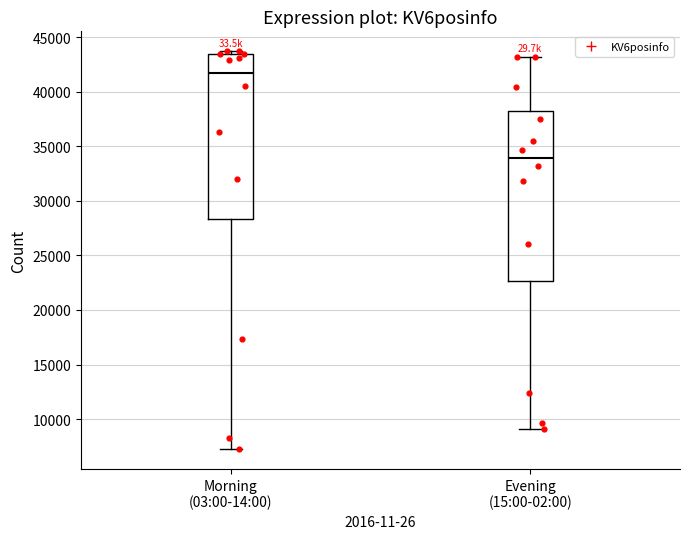

Reading left to right, transcribe this box plot: for each box, give where its median line is, the range the box spans, and where its two whiskers end, as read against the y-axis. The values are not printed on the chart, so give them approximately, as read against the axis.

Morning (03:00-14:00): median 41500, box 28500 to 43500, whiskers 7500 to 43500 (just above the box's upper edge)
Evening (15:00-02:00): median 34000, box 22500 to 38500, whiskers 9000 to 43000